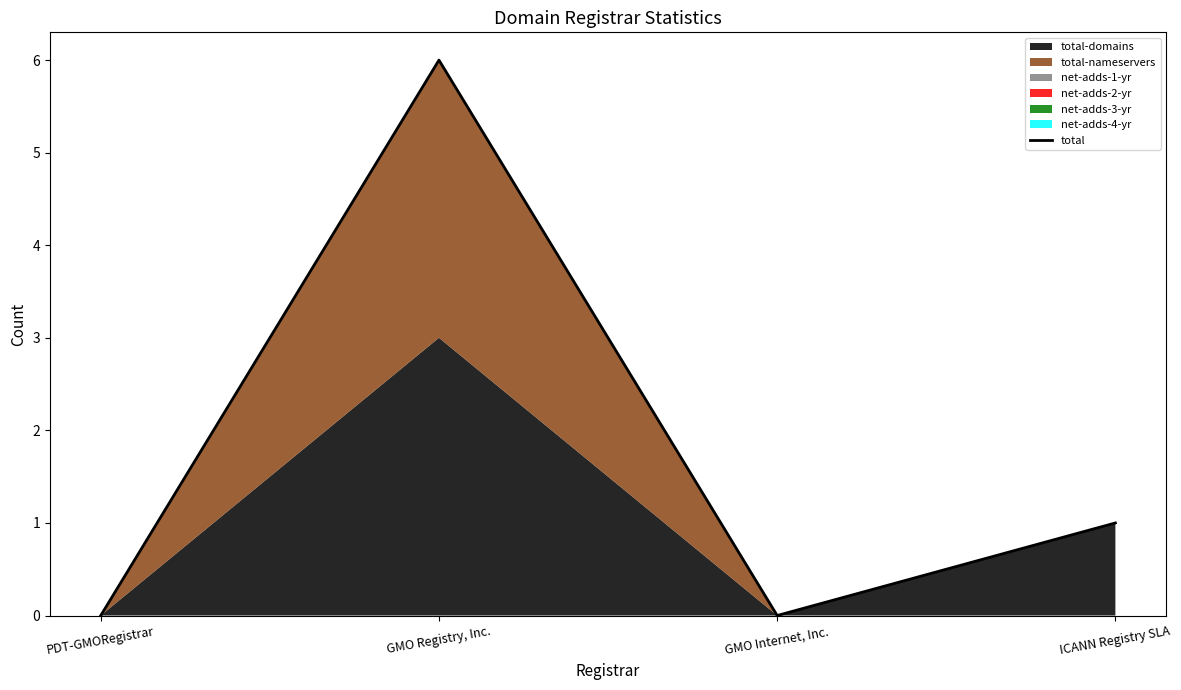

Reading left to right, list all the values displayed in this chart.

0	6	0	1